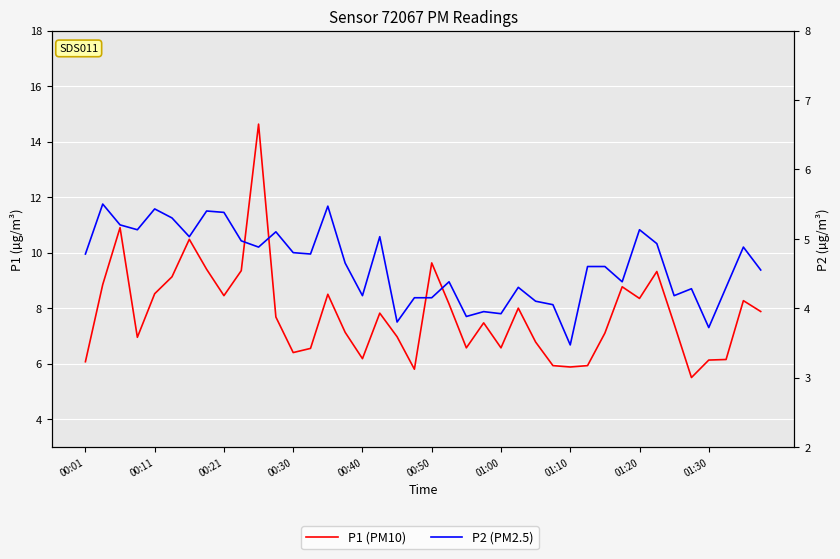

What are all the series names shown in the legend?

P1, P2